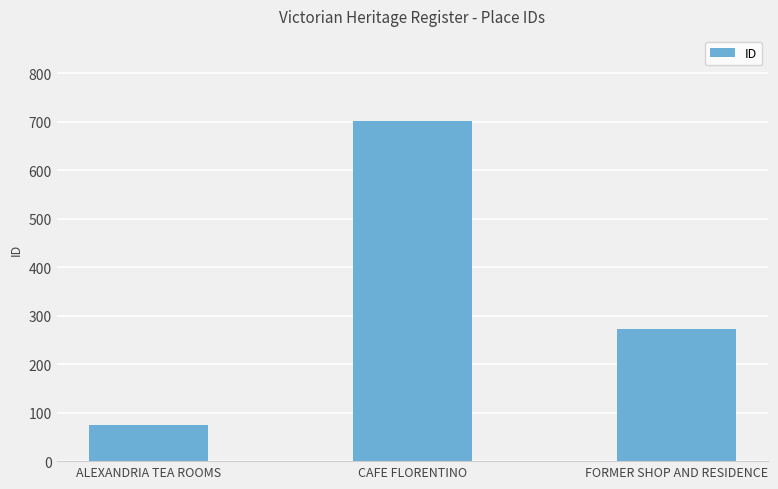

Reading right to left, list all the values displayed in this chart.

273	702	74